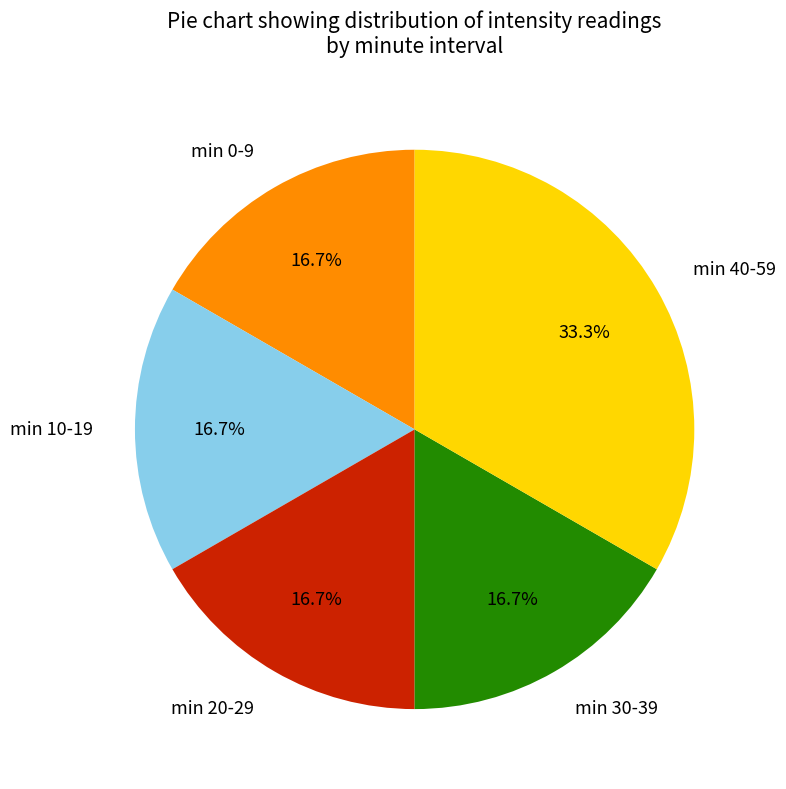

Does any single category account for the majority?

No